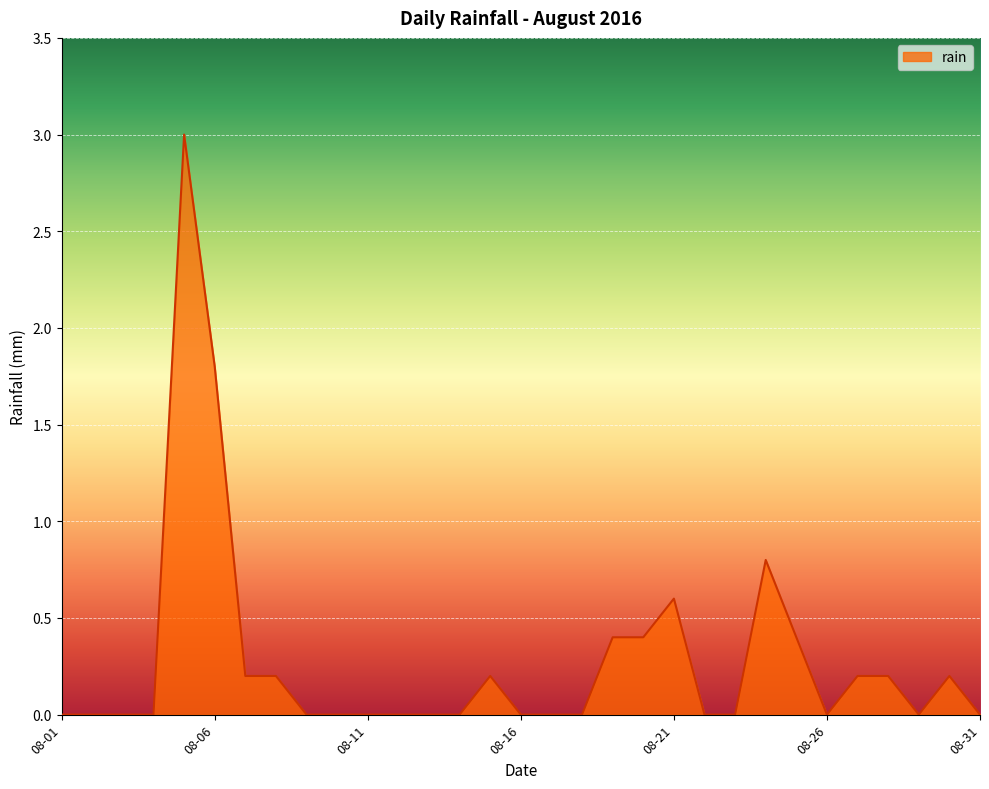

What is the difference between the maximum and minimum values?

3.0